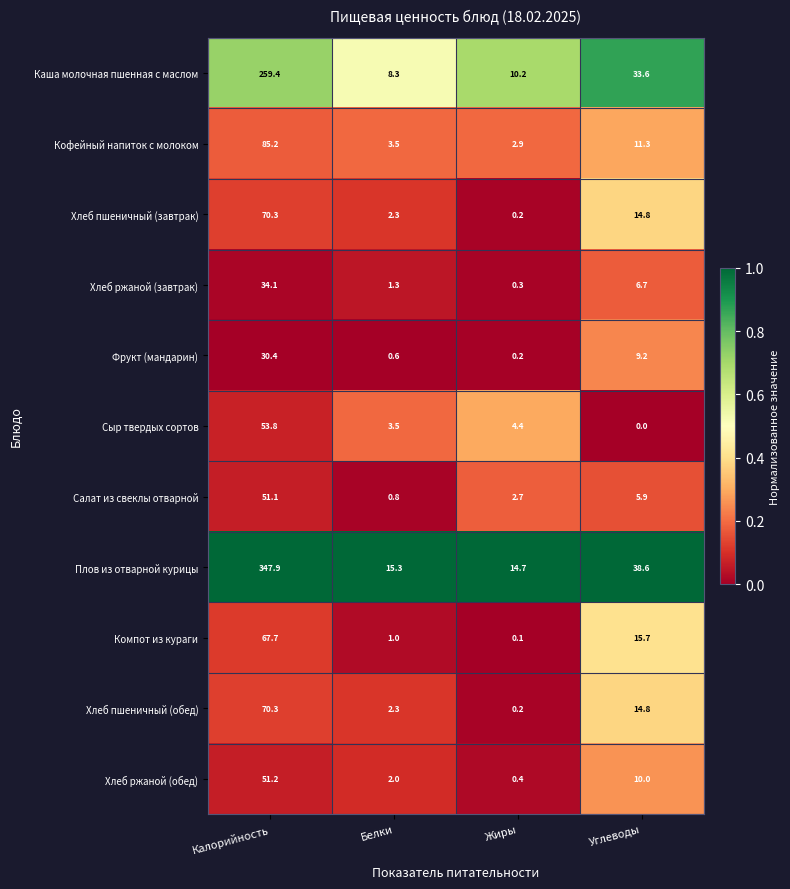

Is it true that Сыр твердых сортов equals 4.4 at Жиры?

True